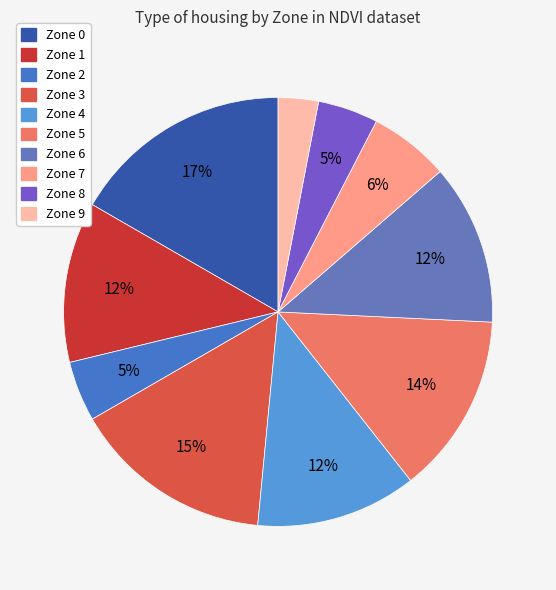

Is it true that Zone 5 is 5% of the pie?

False